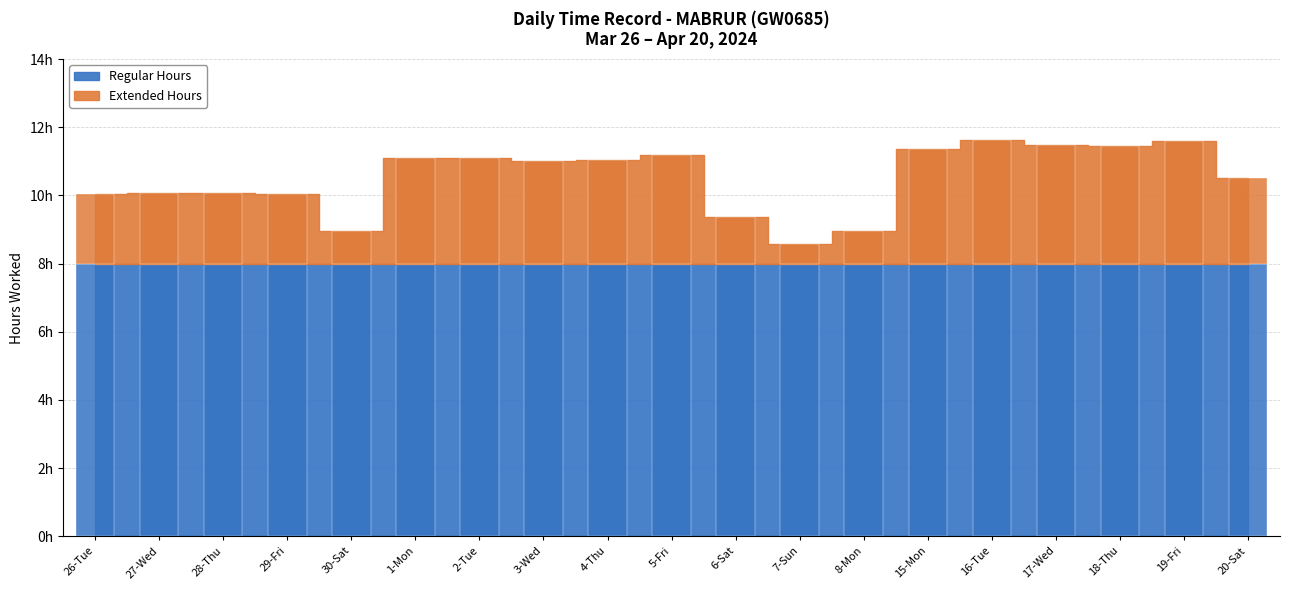

What position from the left is 4-Thu?

9